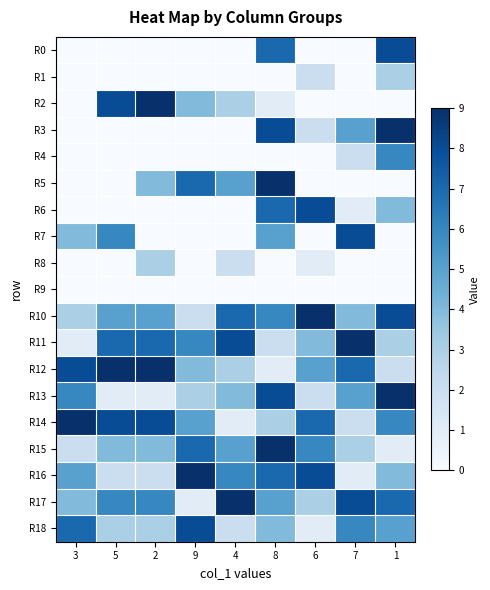

How many categories are shown in the chart?

9